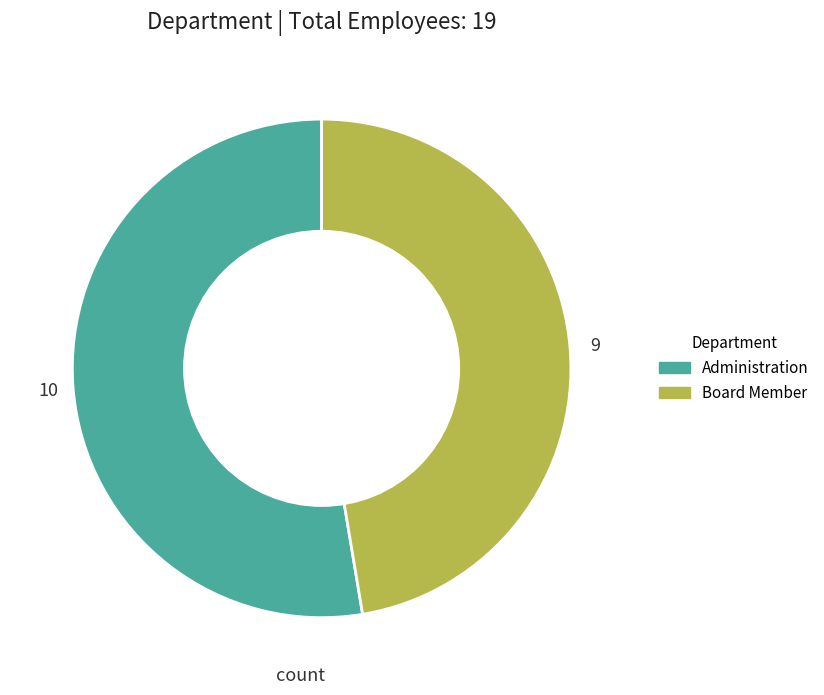

Which category has the biggest portion of the pie?

Administration